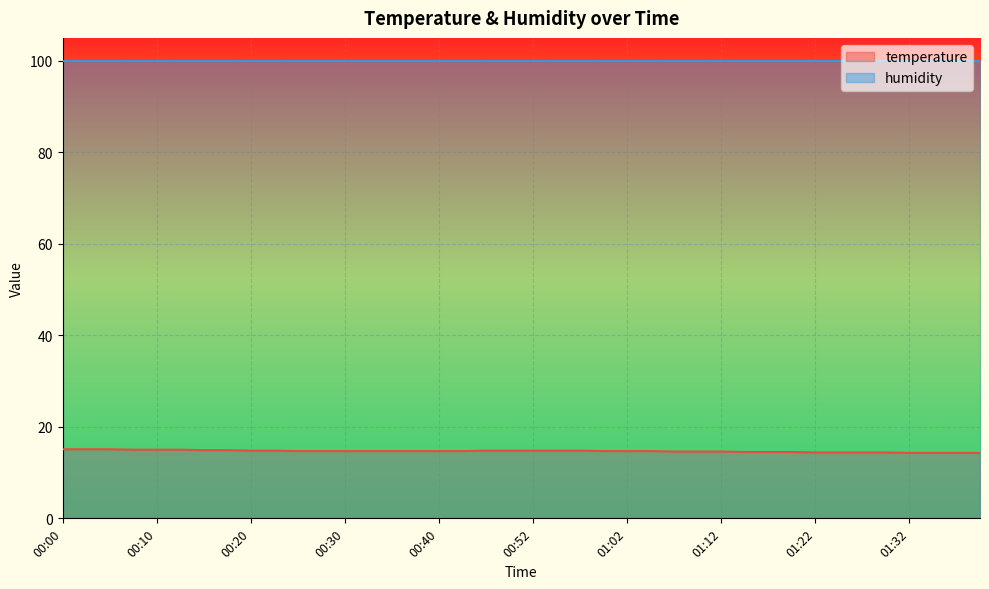

The chart shows a value of 7.3 at 01:10. True or false?

False